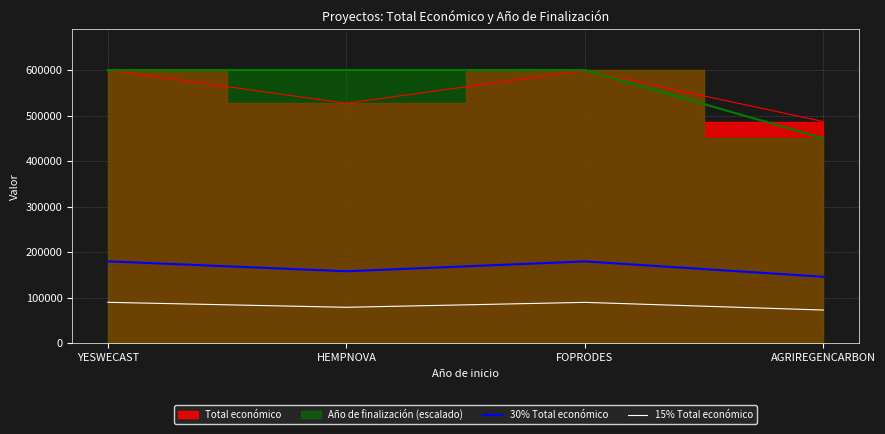

The value of 30% Total económico at YESWECAST is 179937.6. True or false?

True